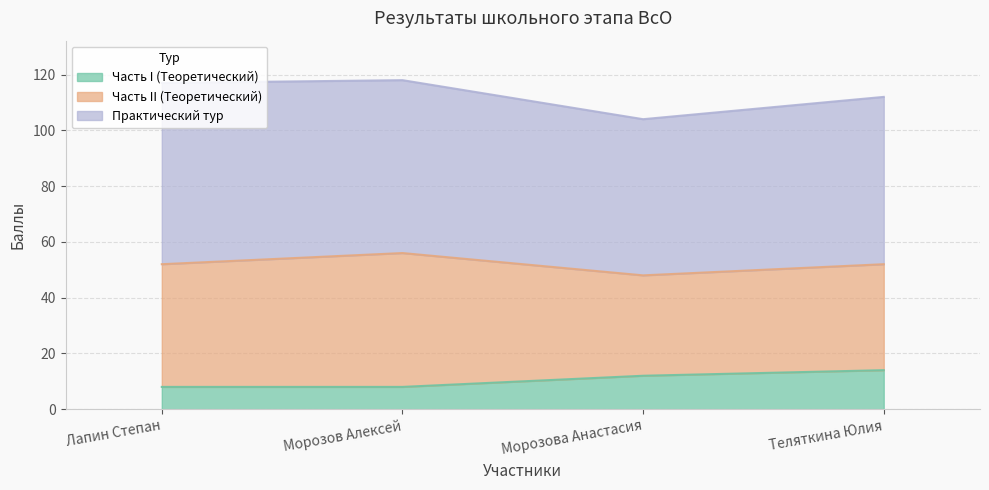

Which series changed the most between Лапин Степан and Морозова Анастасия?

Практический тур